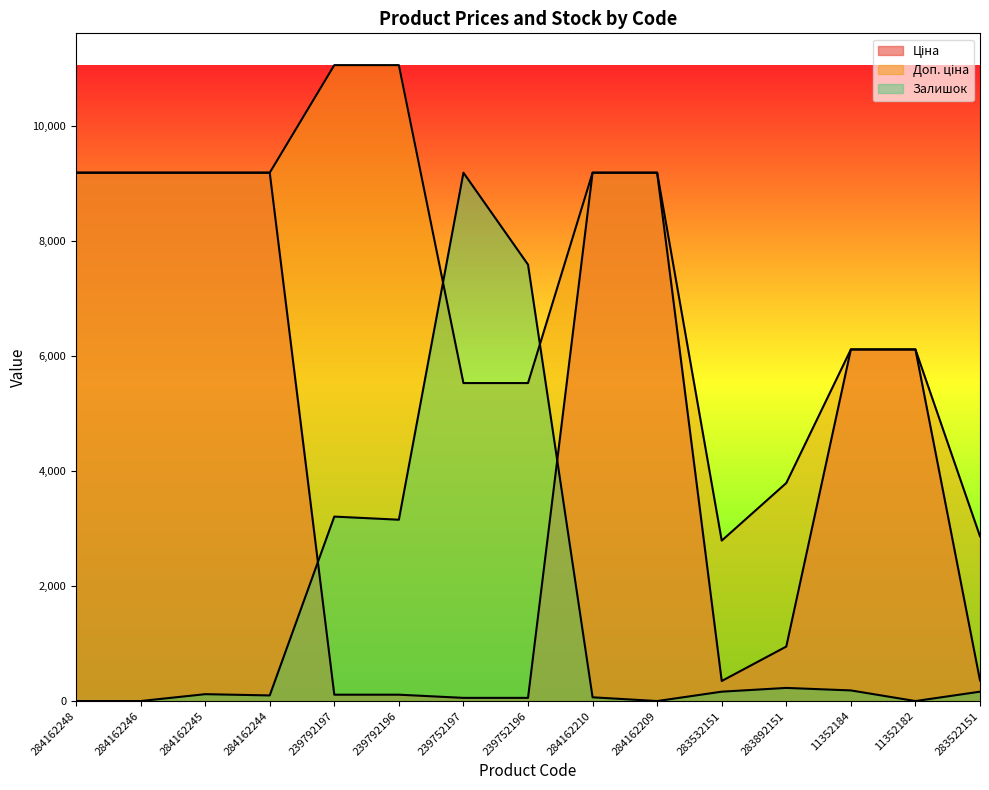

Which series changed the most between 284162246 and 283892151?

Ціна